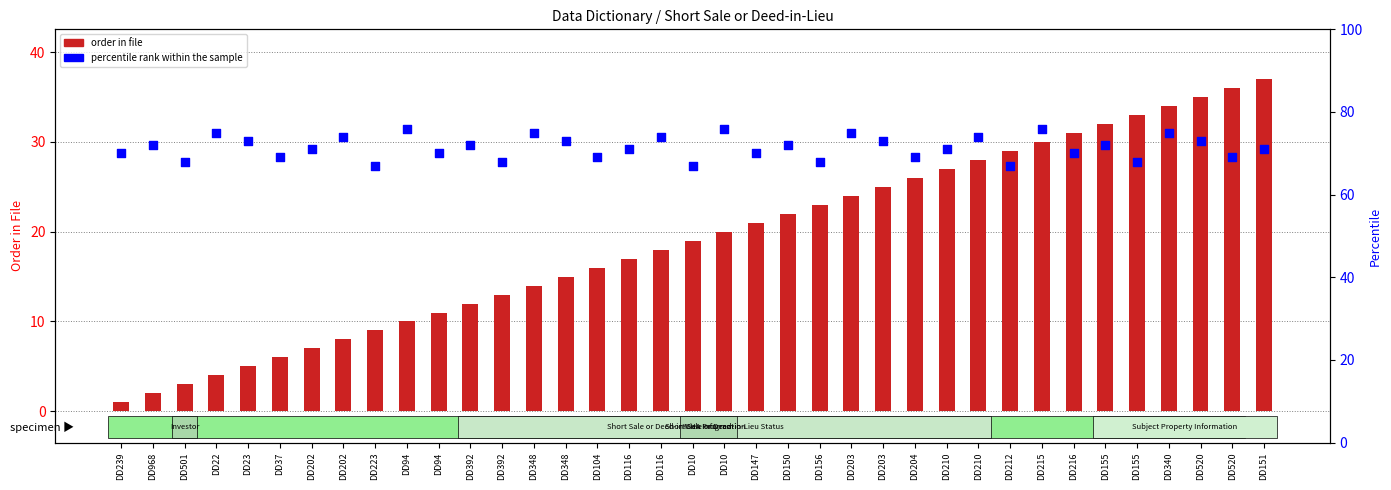

What are all the series names shown in the legend?

order in file, percentile rank within the sample